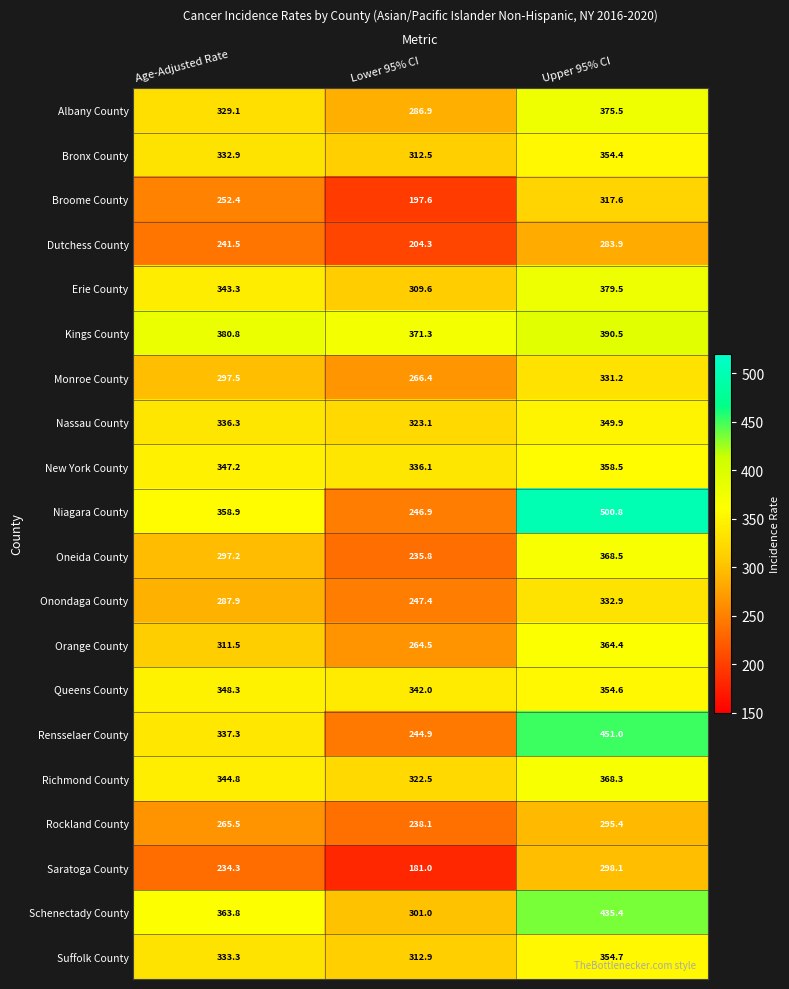

At which label is Dutchess County closest to 244?

Age-Adjusted Rate